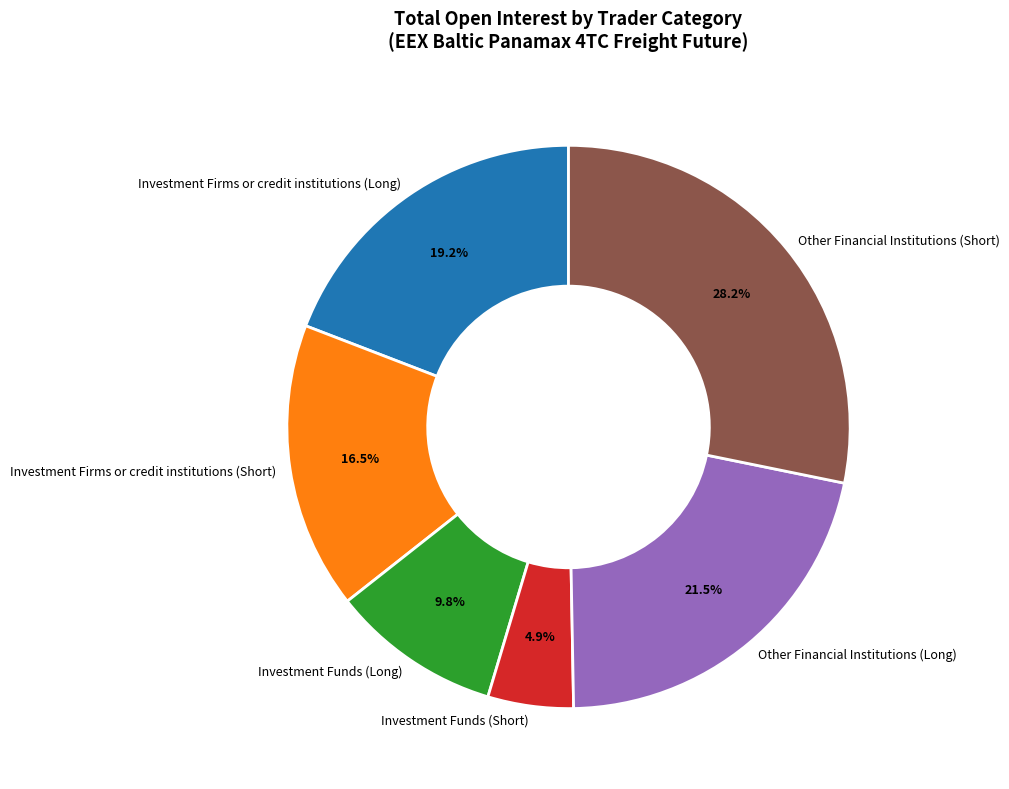

To the nearest percent, what is the difference between the Other Financial Institutions (Long) and Other Financial Institutions (Short) slice percentages?

7%